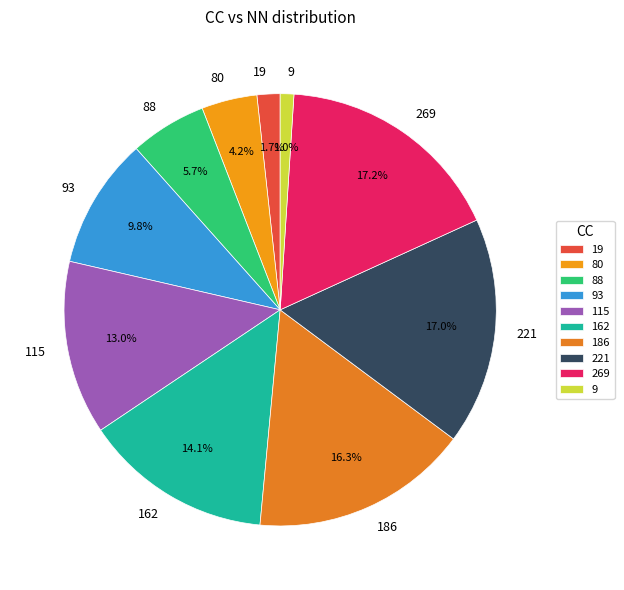

What is the smallest slice in the pie chart?

9